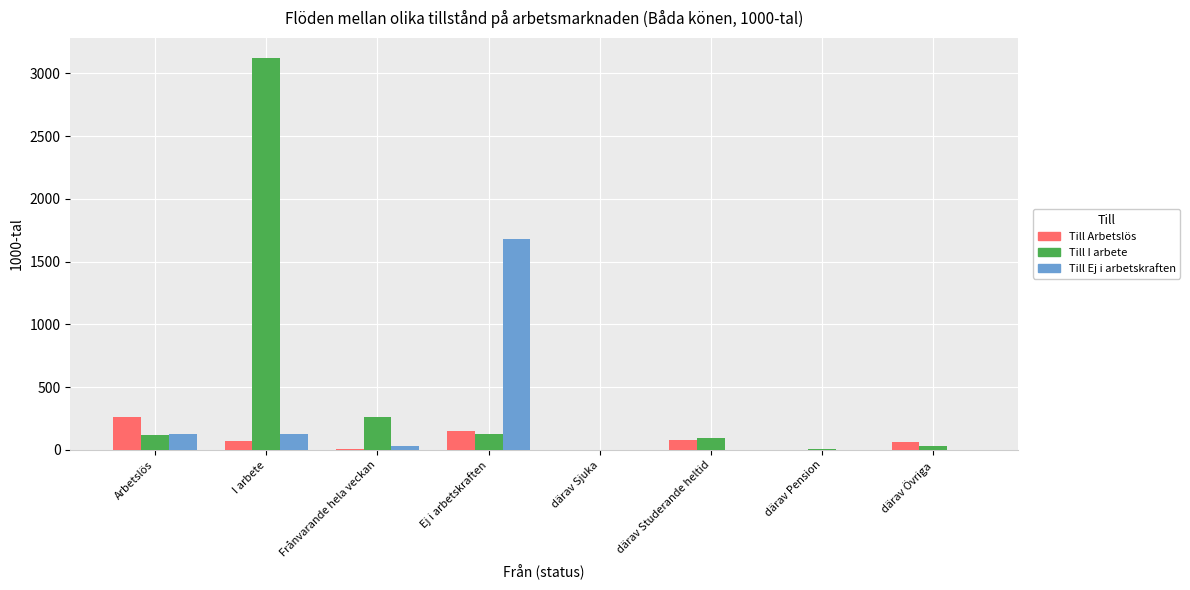

Which series has the largest total across all categories?

Till I arbete